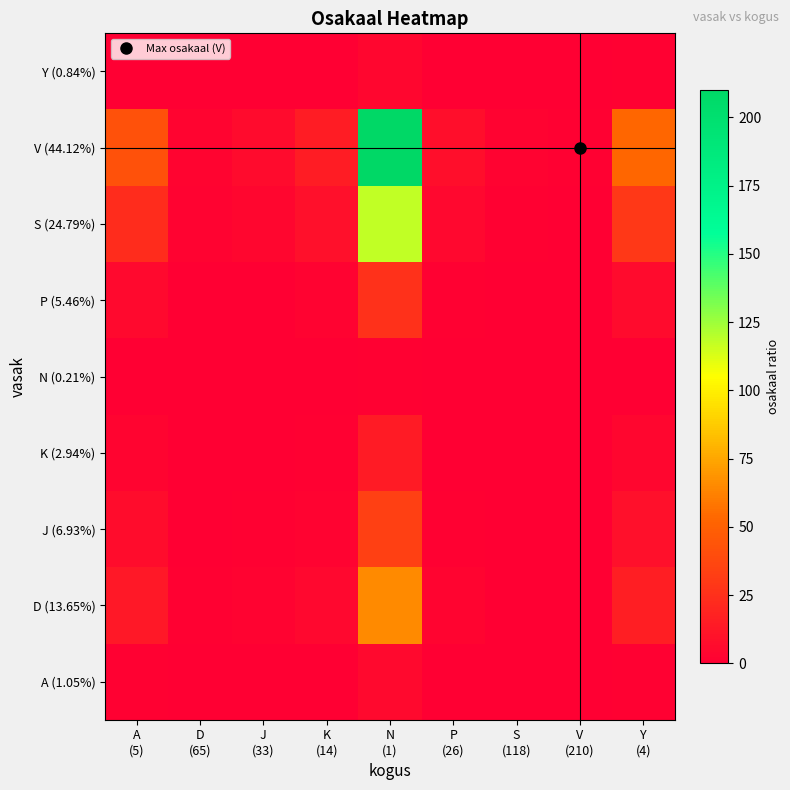

Which has a higher value, S
(118) or J
(33)?

J
(33)